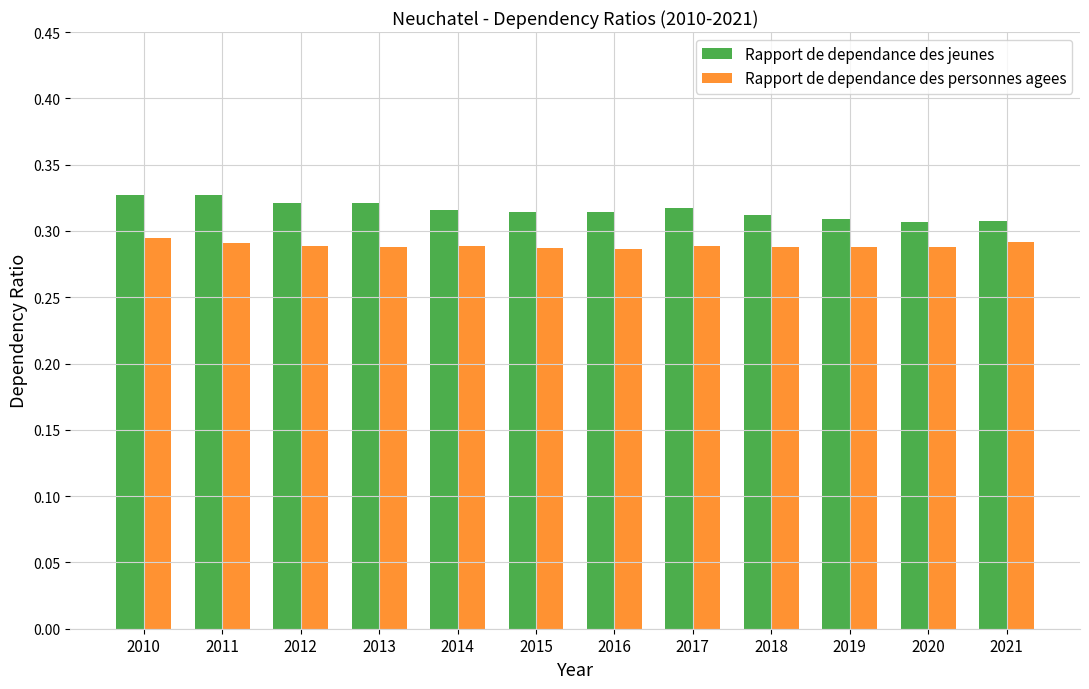

Does the chart contain stacked bars?

No